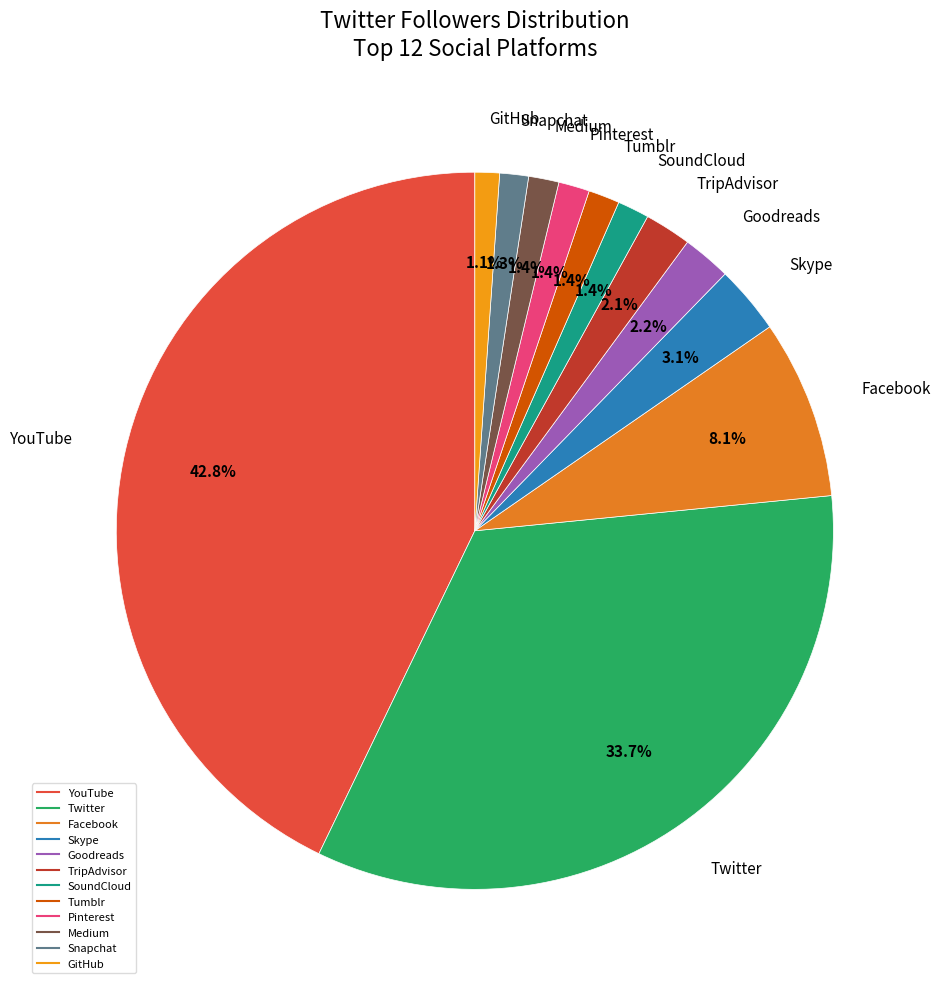

To the nearest percent, what portion does YouTube represent?

43%